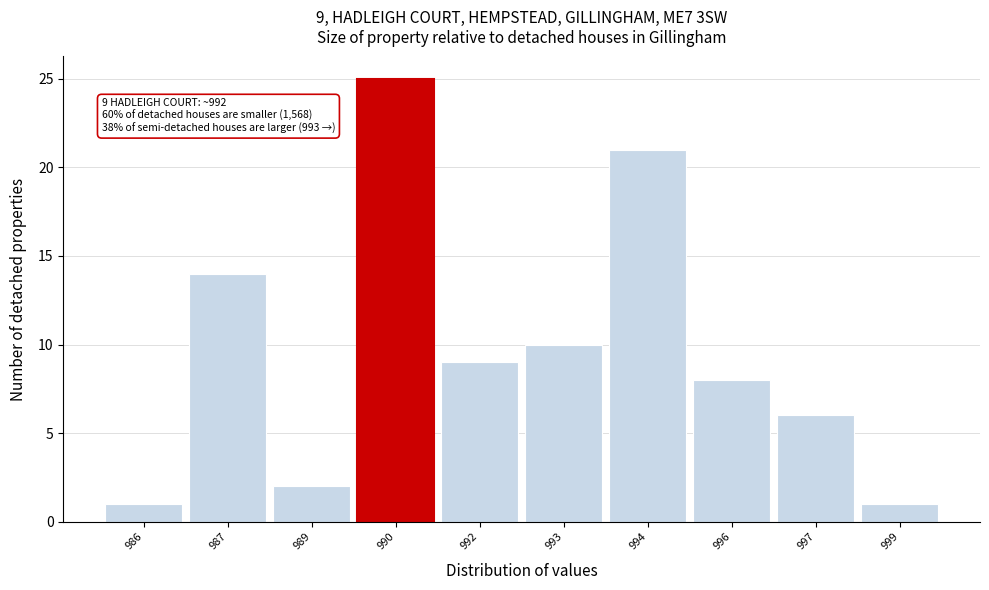

Reading left to right, transcribe all the data shown in this chart.

1	14	2	25	9	10	21	8	6	1